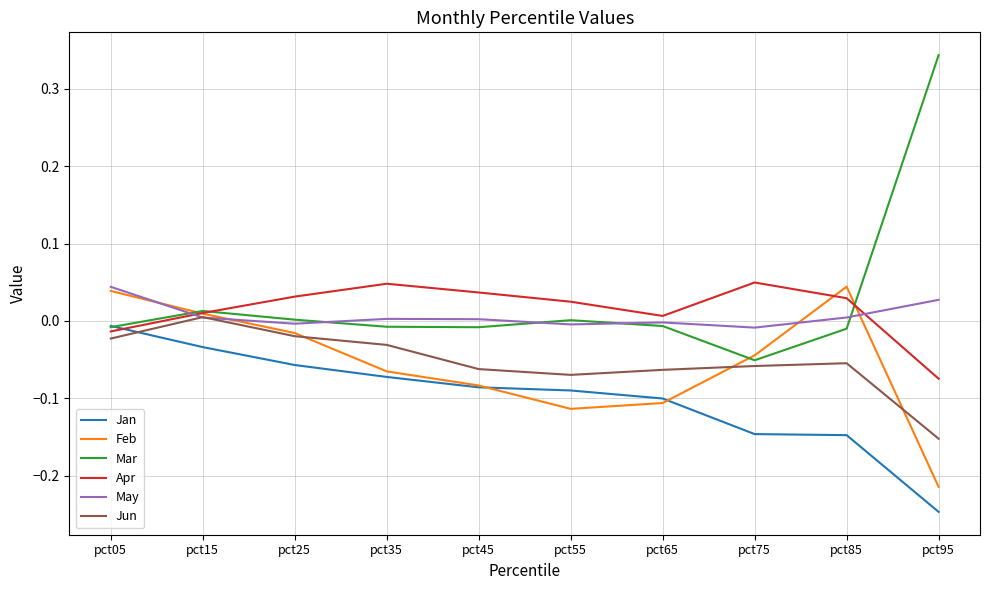

What is the sum of all May values?

0.1